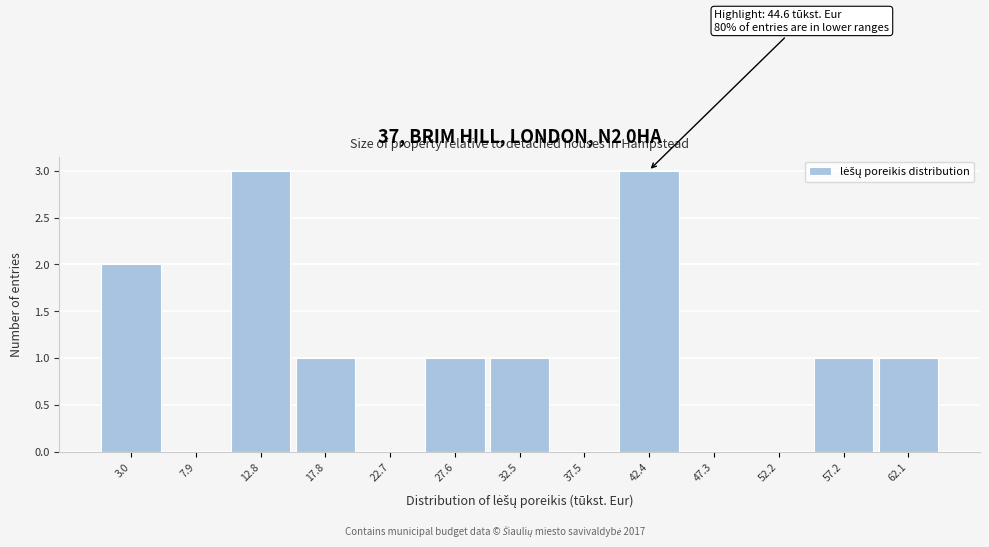

Reading left to right, list all the values displayed in this chart.

3.0=2	7.9=0	12.8=3	17.8=1	22.7=0	27.6=1	32.5=1	37.5=0	42.4=3	47.3=0	52.2=0	57.2=1	62.1=1